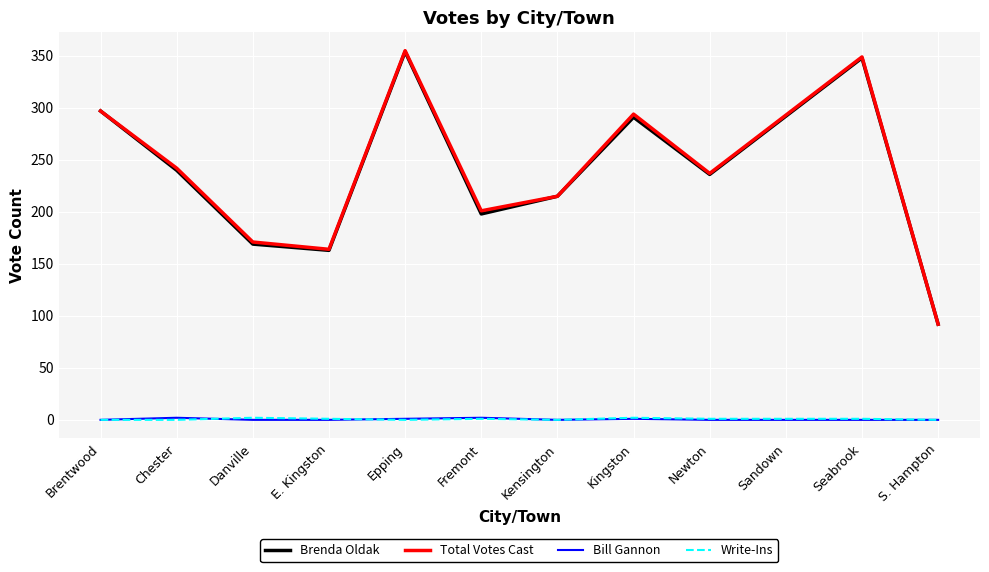

Which label corresponds to the largest value in the chart?

Epping